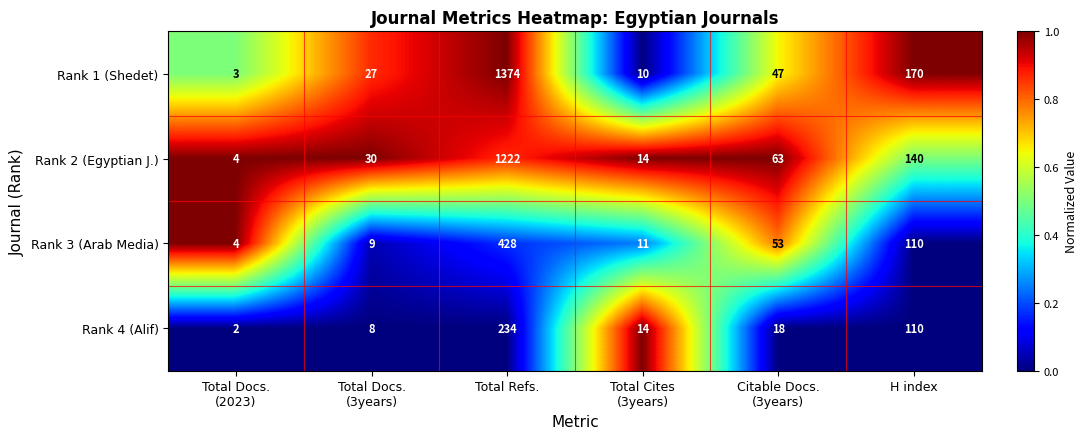

At which label does Rank 3 (Arab Media) reach its peak?

Total Refs.